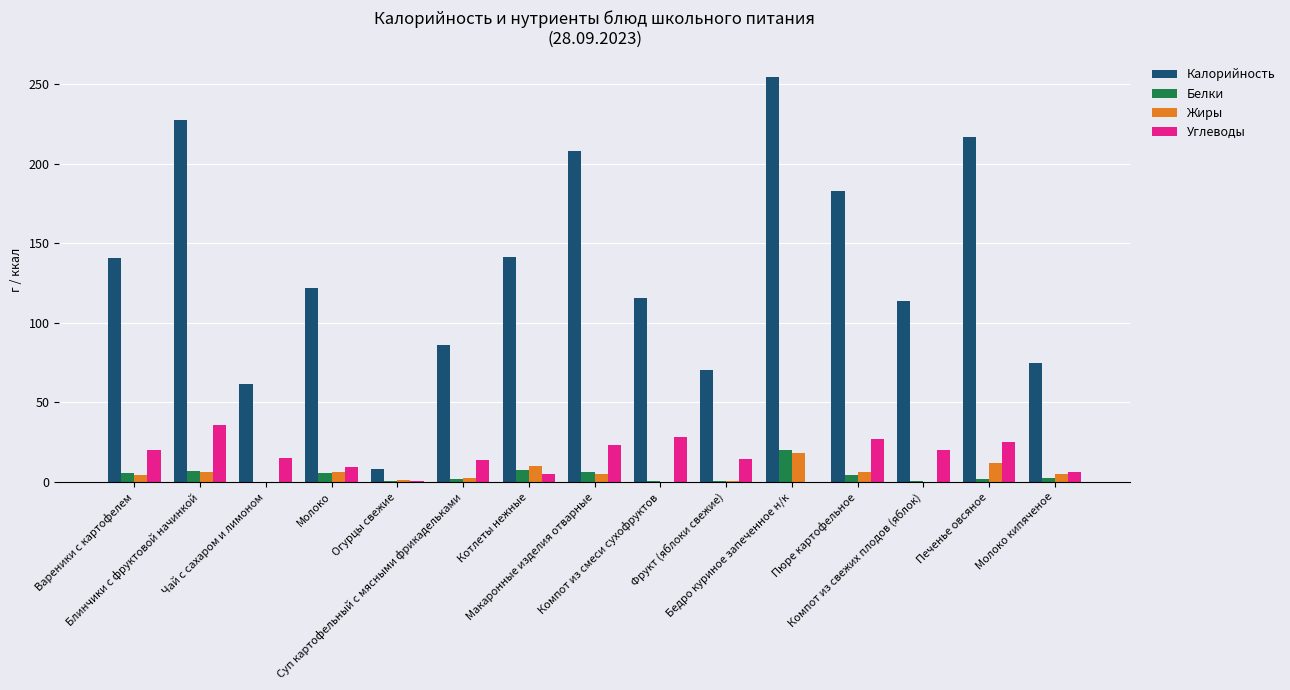

What is the greatest value displayed?

254.2